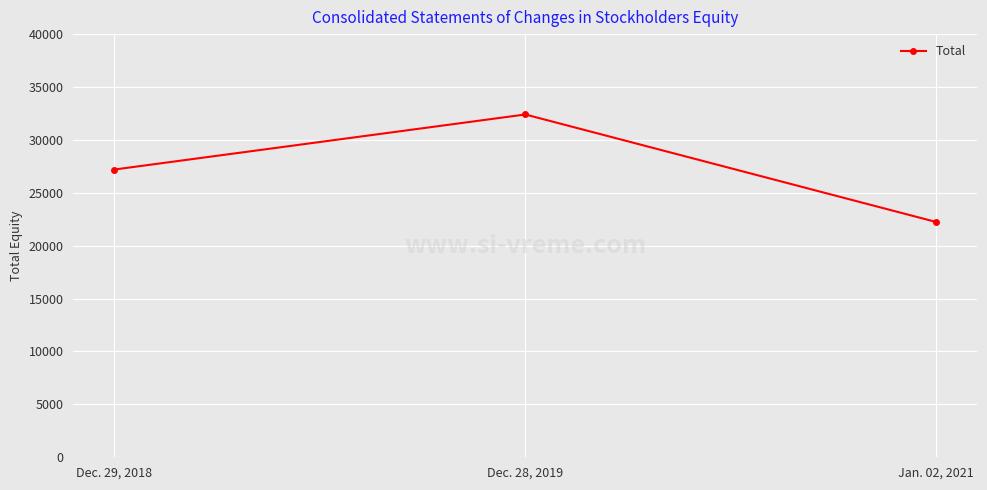

The value at Dec. 28, 2019 is 57426. True or false?

False